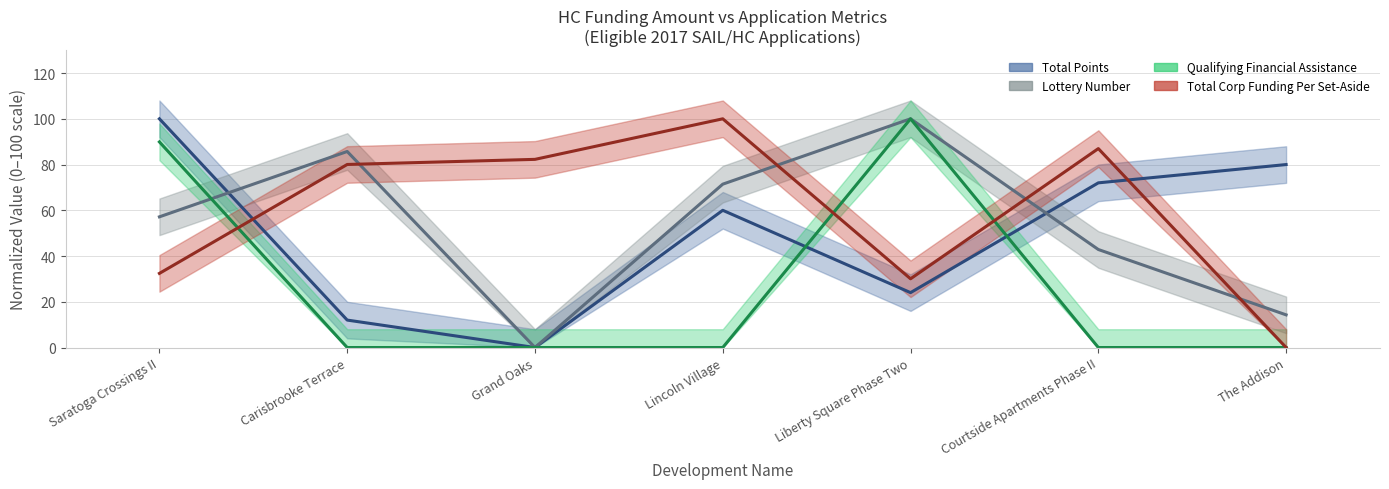

What is the label of the 5th point from the left?

Liberty Square Phase Two